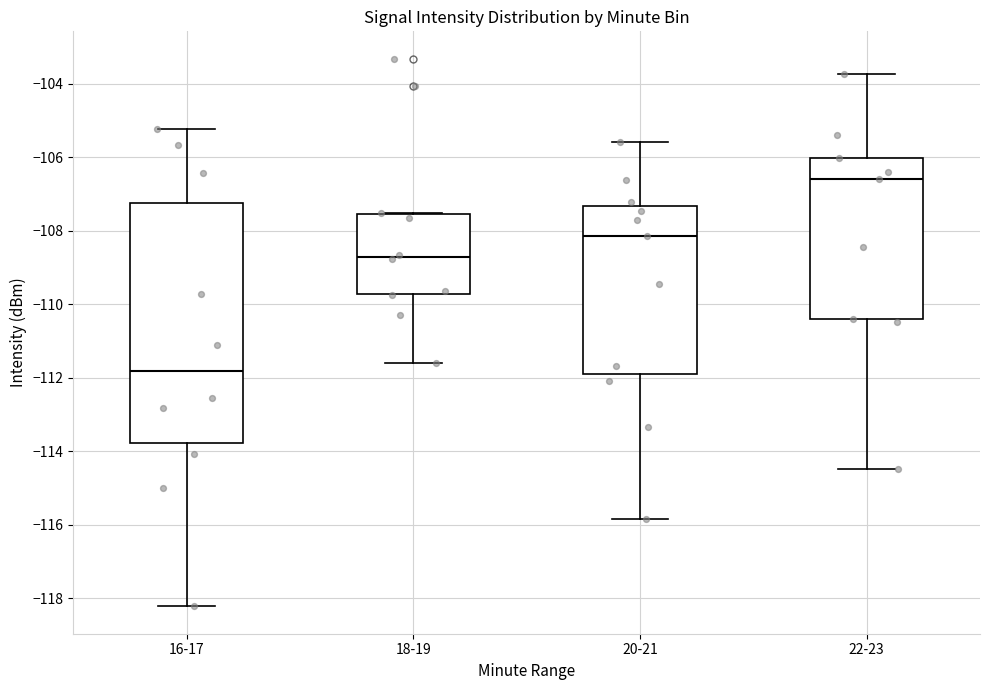

Which box is the tallest, from its lower edge to its upper edge?

16-17